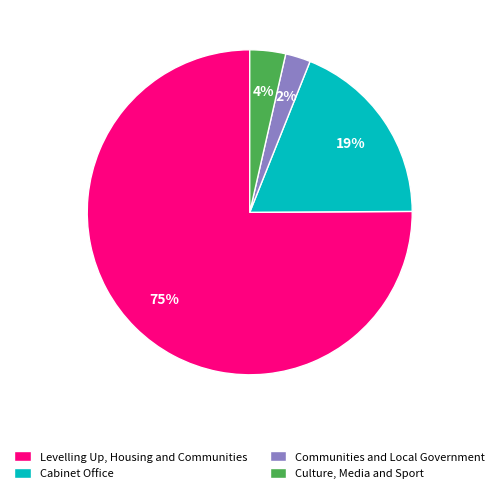

Count the number of slices in the pie.

4